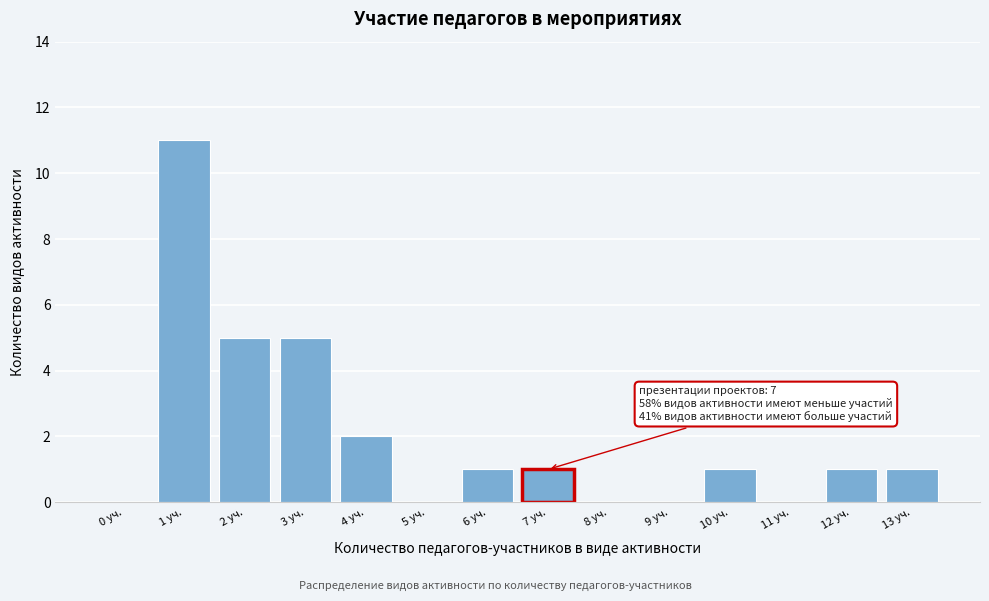

Reading left to right, what are all the values shown in this chart?

0 уч.=0	1 уч.=11	2 уч.=5	3 уч.=5	4 уч.=2	5 уч.=0	6 уч.=1	7 уч.=1	8 уч.=0	9 уч.=0	10 уч.=1	11 уч.=0	12 уч.=1	13 уч.=1